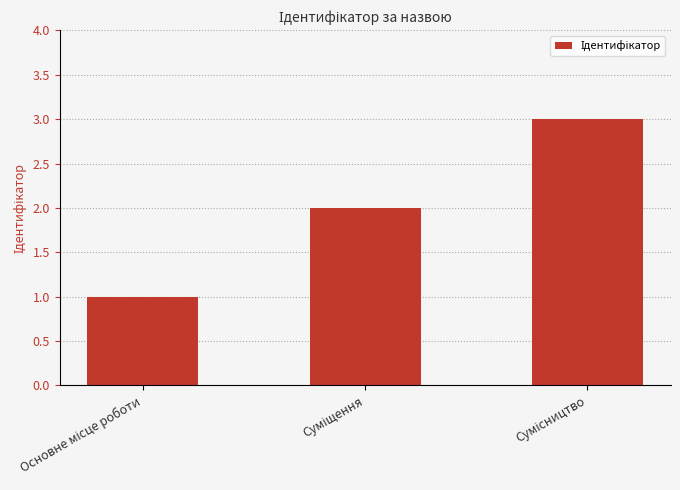

What is the minimum value shown in the chart?

1